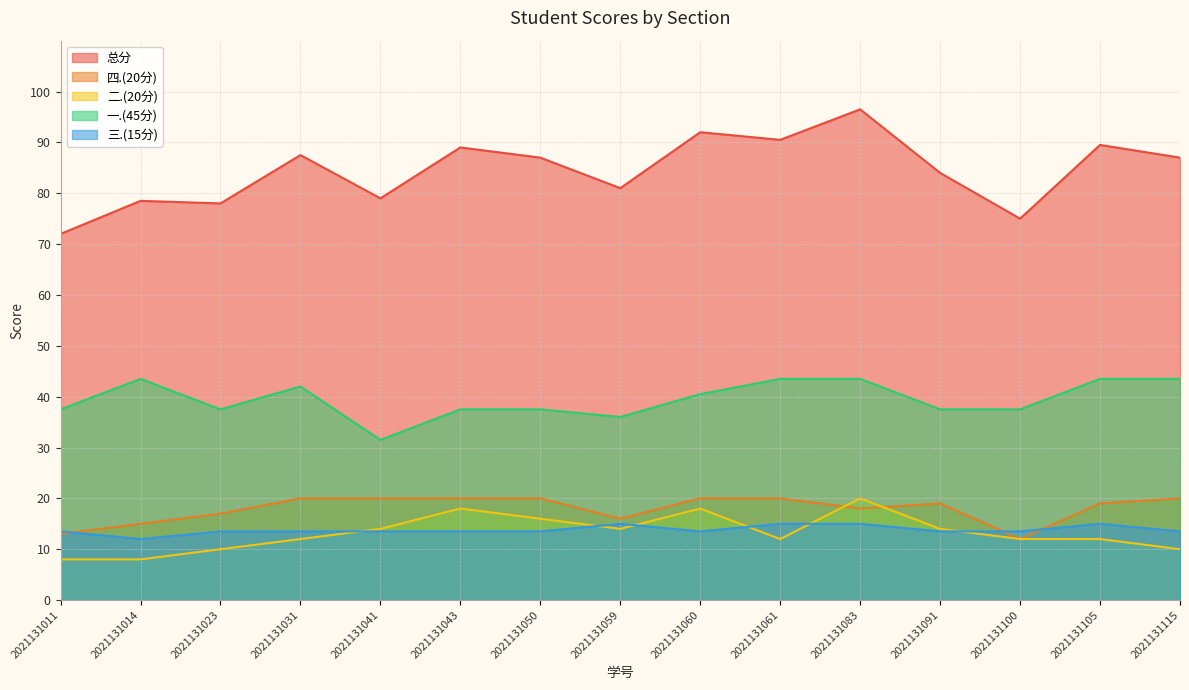

How many values in the 二.(20分) series are below 12?

4